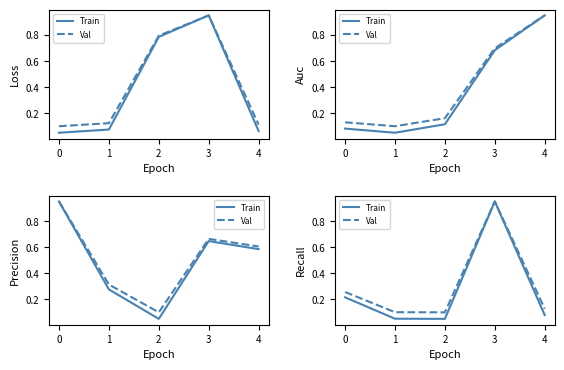

Which series has the largest total across all categories?

Val